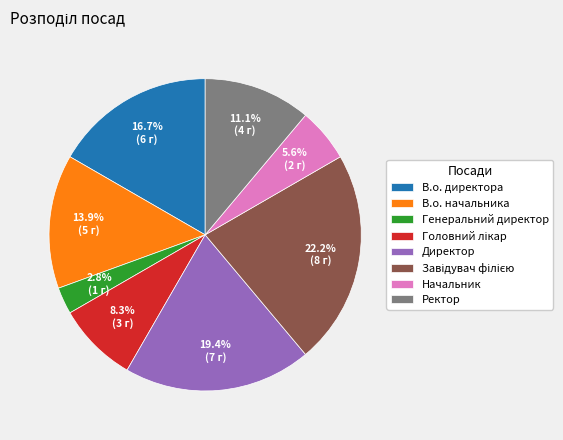

Which category has the smallest portion of the pie?

Генеральний директор